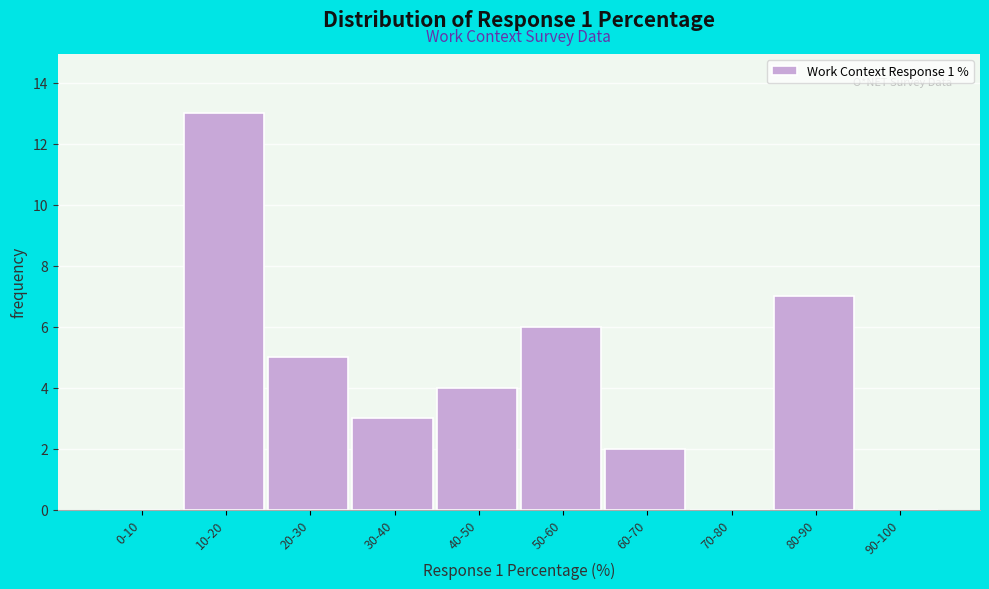

Reading left to right, what are all the values shown in this chart?

0-10=0	10-20=13	20-30=5	30-40=3	40-50=4	50-60=6	60-70=2	70-80=0	80-90=7	90-100=0